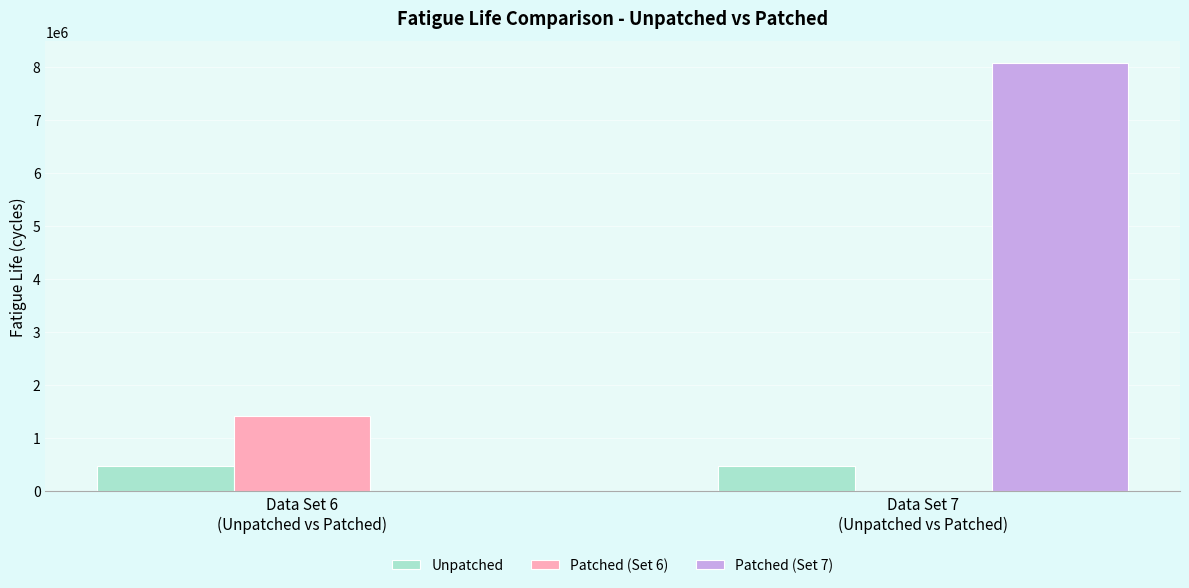

Which series changed the most between Data Set 6
(Unpatched vs Patched) and Data Set 7
(Unpatched vs Patched)?

Patched (Set 7)